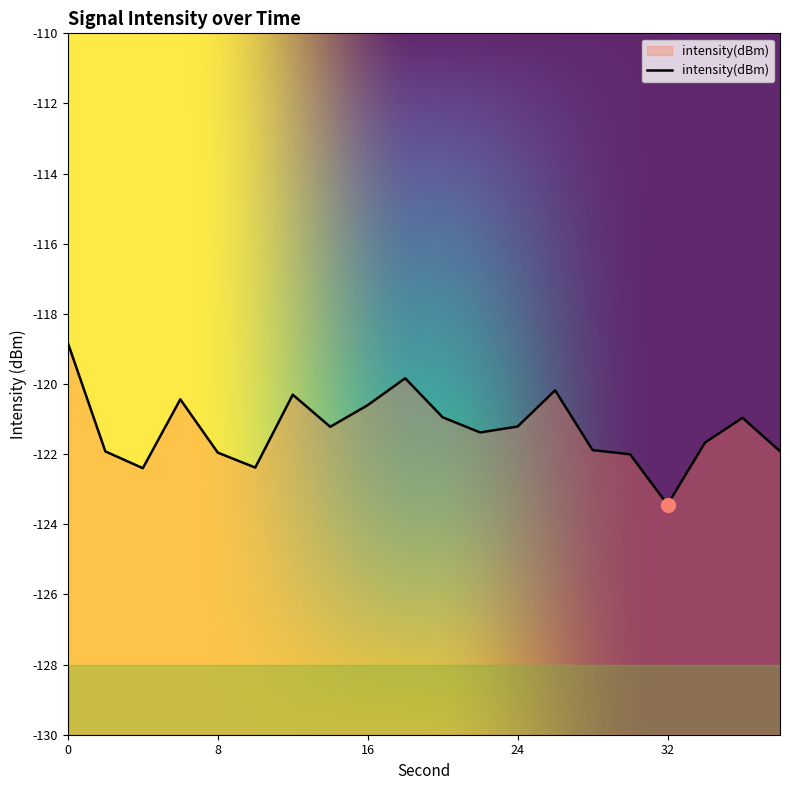

Reading right to left, what are all the values shown in this chart?

38=-121.9	36=-121.0	34=-121.7	32=-123.4	30=-122.0	28=-121.9	26=-120.2	24=-121.2	22=-121.4	20=-120.9	18=-119.8	16=-120.6	14=-121.2	12=-120.3	10=-122.4	8=-122.0	6=-120.4	4=-122.4	2=-121.9	0=-118.8